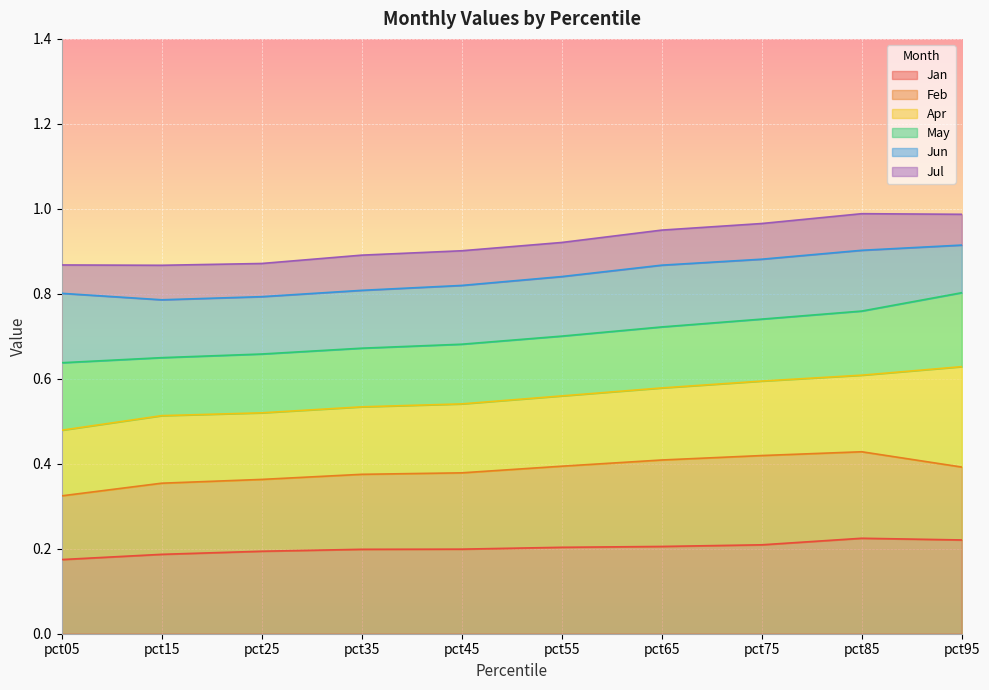

Between pct05 and pct25, which is larger?

pct25